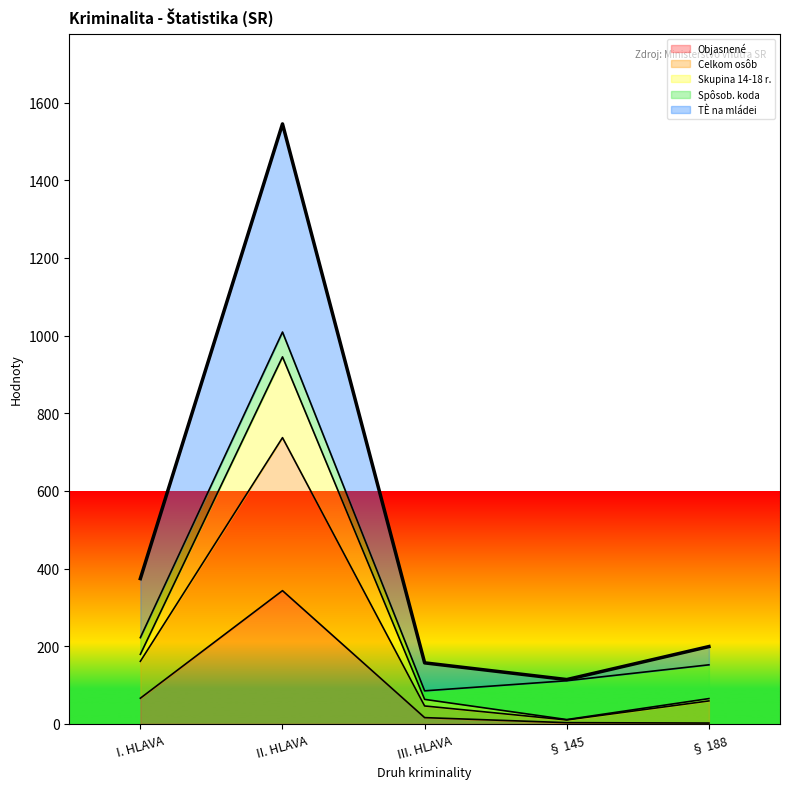

The value of Skupina 14-18 r. at § 188 is 95. True or false?

False